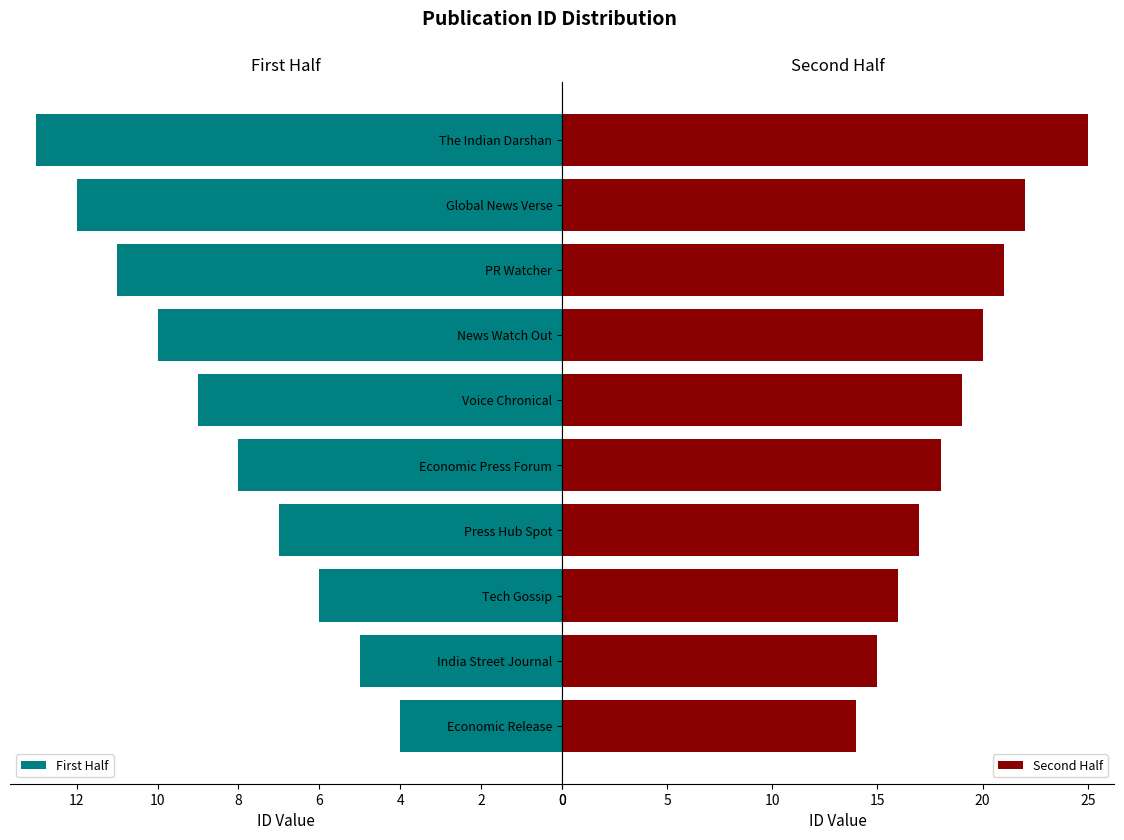

What is the lowest value of the Second Half series?

14